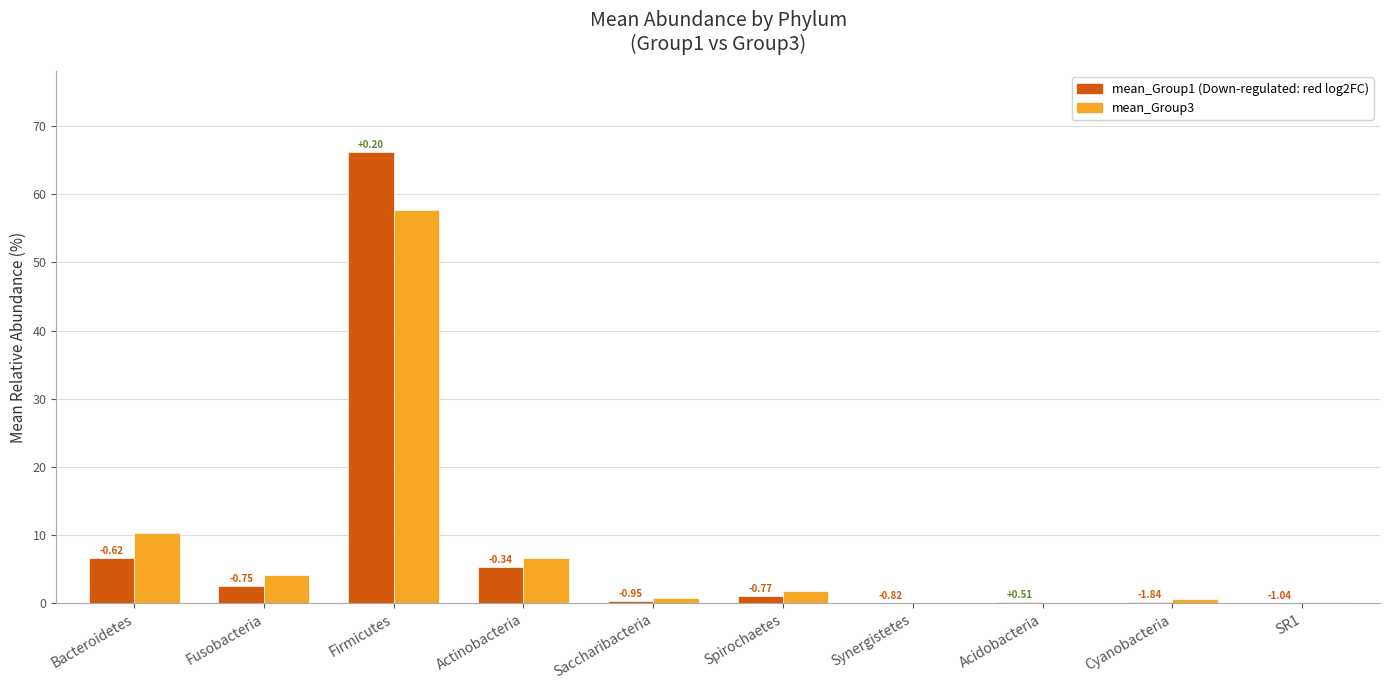

True or false: mean_Group3 has a value of 0.1 at Synergistetes.

False